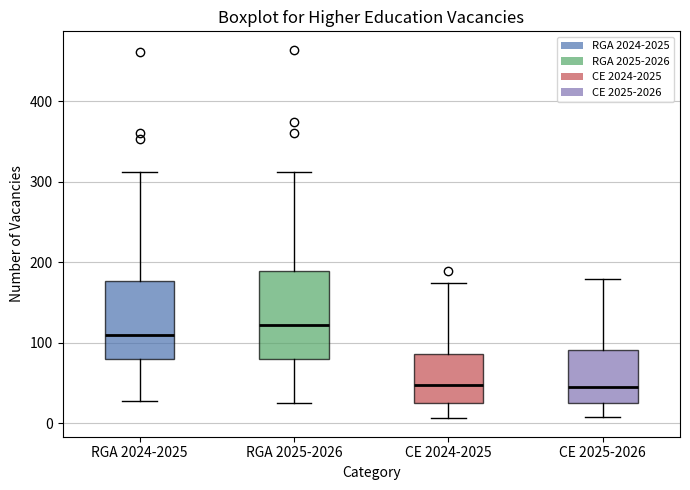

Reading left to right, read every box against the y-axis: the position of its median line, the range the box covers, and the ends of its whiskers. The values are not printed on the chart, so give them approximately, as read against the axis.

RGA 2024-2025: median 110, box 80 to 180, whiskers 30 to 310
RGA 2025-2026: median 120, box 80 to 190, whiskers 30 to 310
CE 2024-2025: median 50, box 30 to 90, whiskers 10 to 170
CE 2025-2026: median 50, box 30 to 90, whiskers 10 to 180